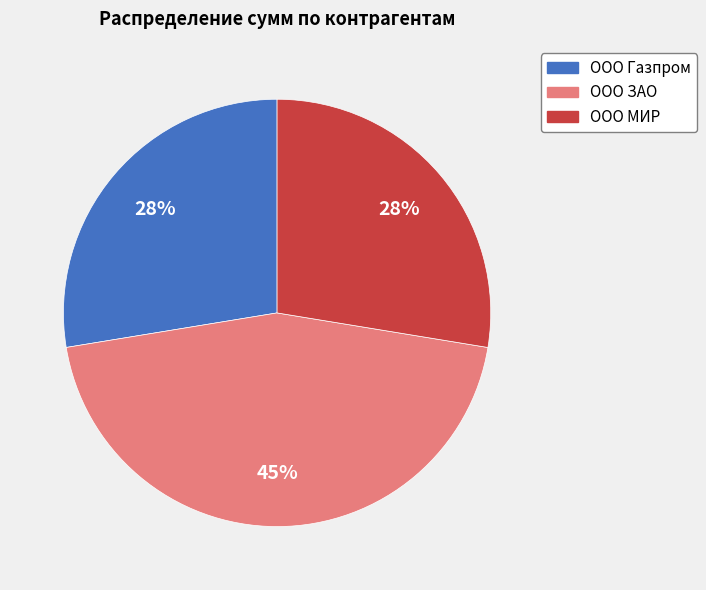

What is the largest slice in the pie chart?

ООО ЗАО